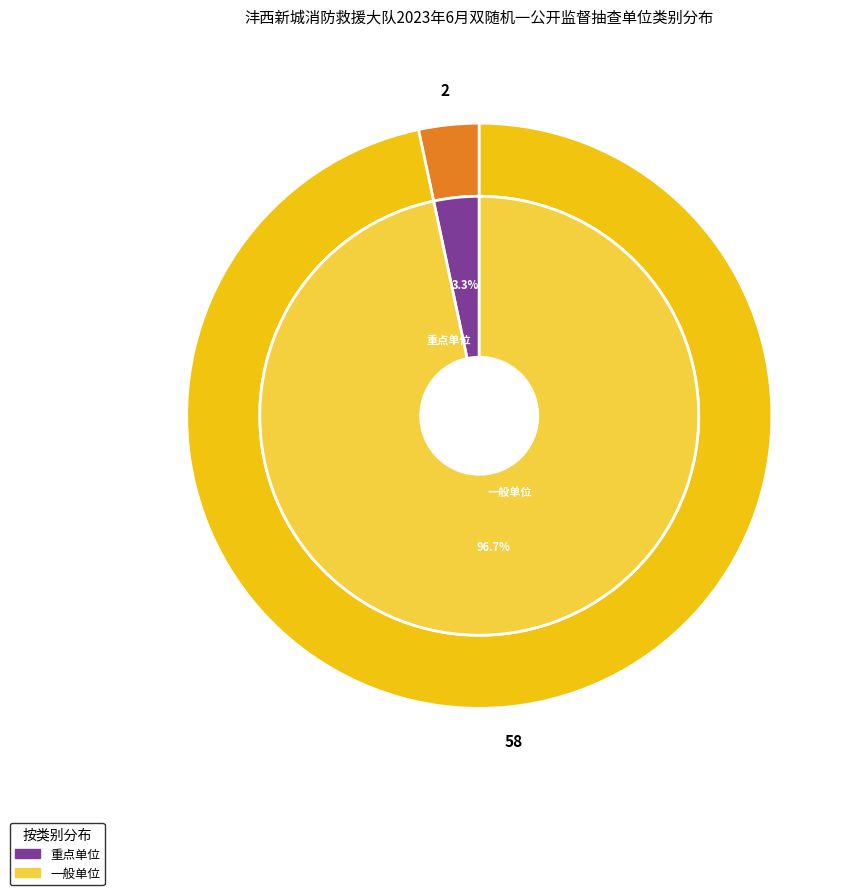

True or false: 重点单位 accounts for 14% of the total.

False